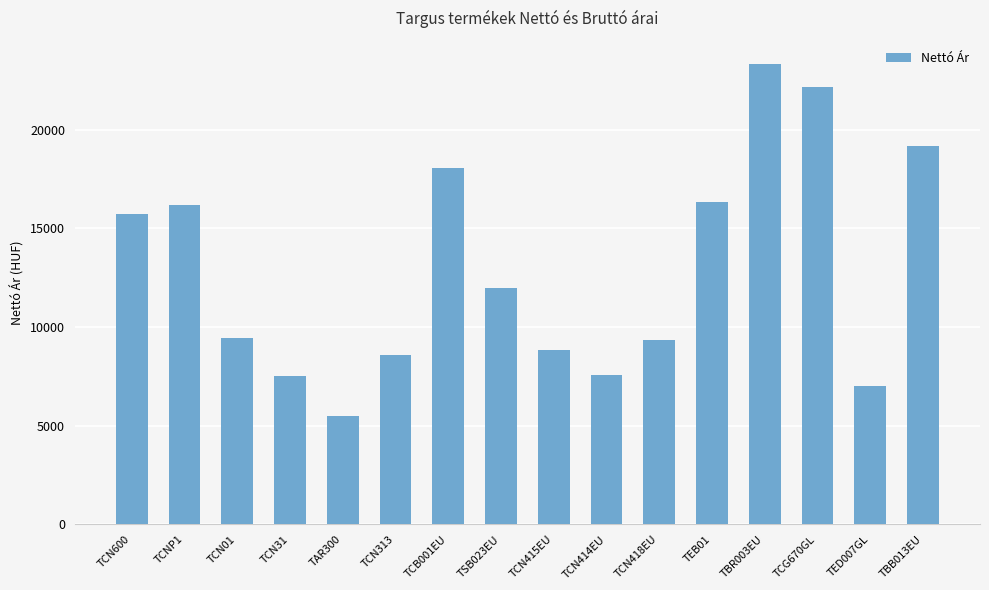

What is the label of the 11th bar from the left?

TCN418EU